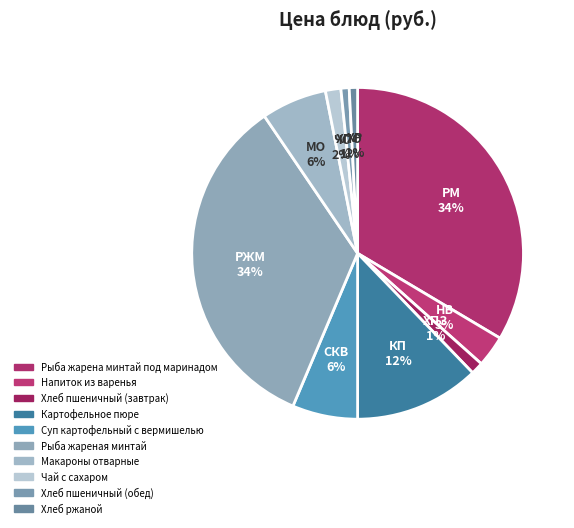

Is there a majority slice in this chart?

No